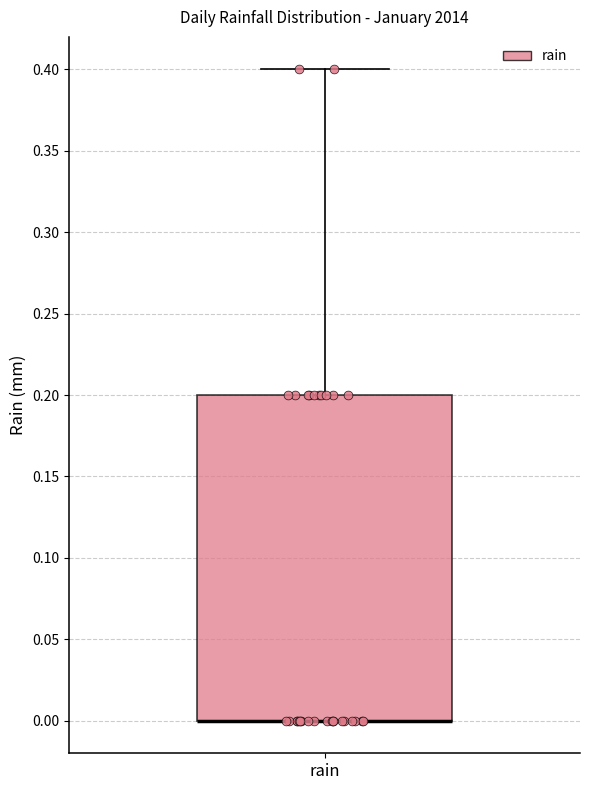

Transcribe this box plot: give where the median line is, the range the box spans, and where the two whiskers end, as read against the y-axis. The values are not printed on the chart, so give them approximately, as read against the axis.

median 0.0 (drawn on the box's lower edge), box 0.0 to 0.2, whiskers 0.0 to 0.4